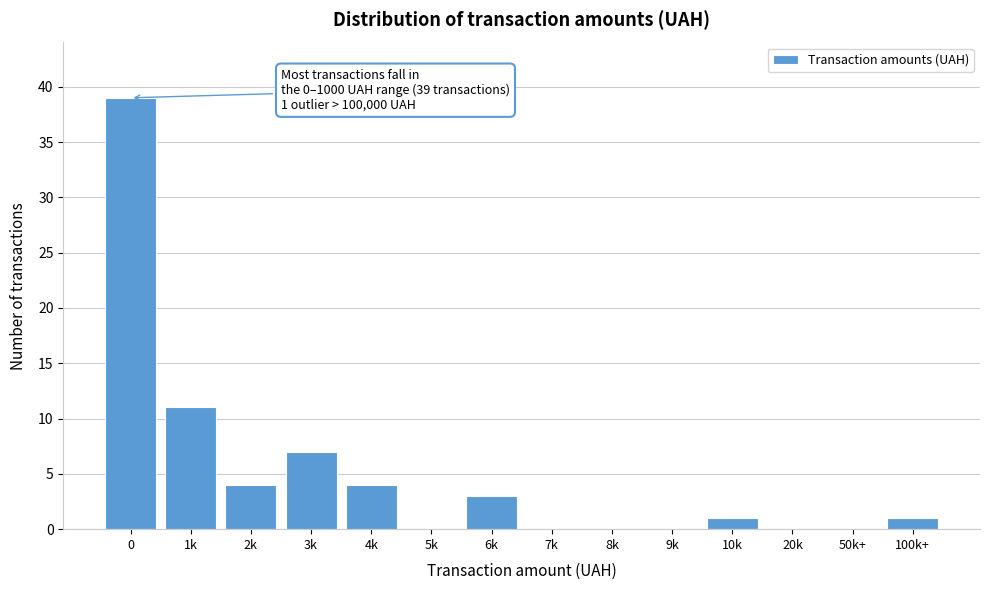

Reading right to left, what are all the values shown in this chart?

100k+=1	50k+=0	20k=0	10k=1	9k=0	8k=0	7k=0	6k=3	5k=0	4k=4	3k=7	2k=4	1k=11	0=39